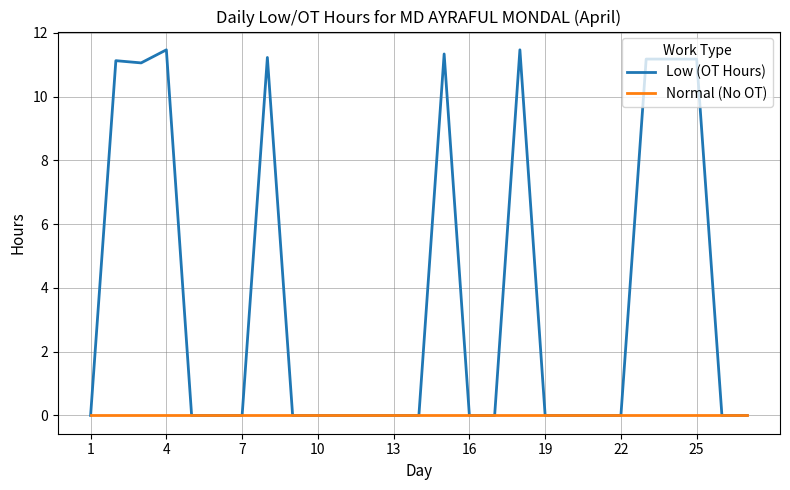

Which series has the largest total across all categories?

Low (OT Hours)